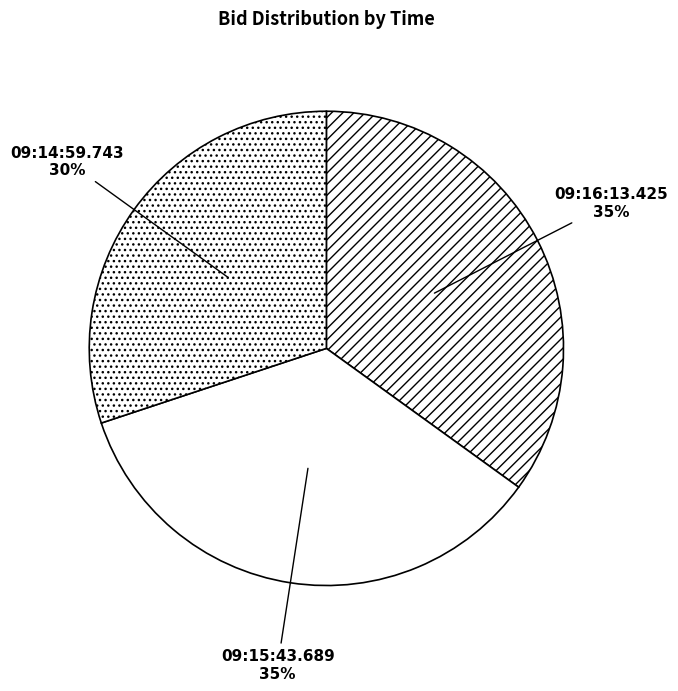

True or false: 09:16:13.425 accounts for 29% of the total.

False